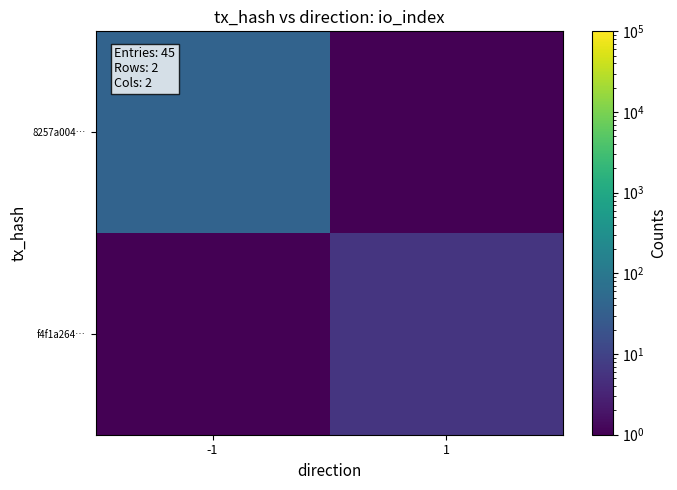

At -1, list the series in order from largest to smallest.

8257a004…, f4f1a264…